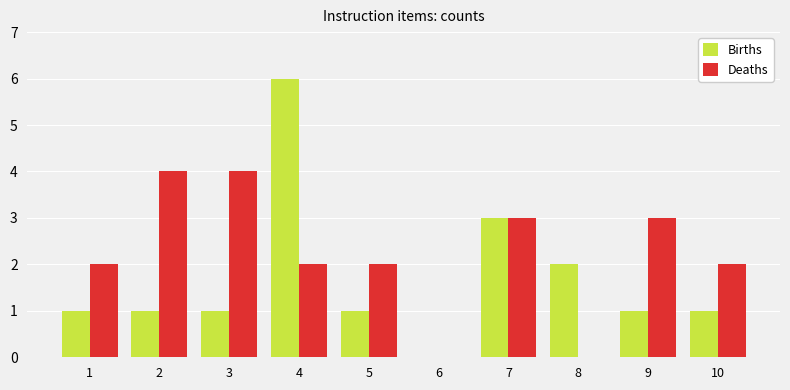

At which category is the sum across all series the highest?

4